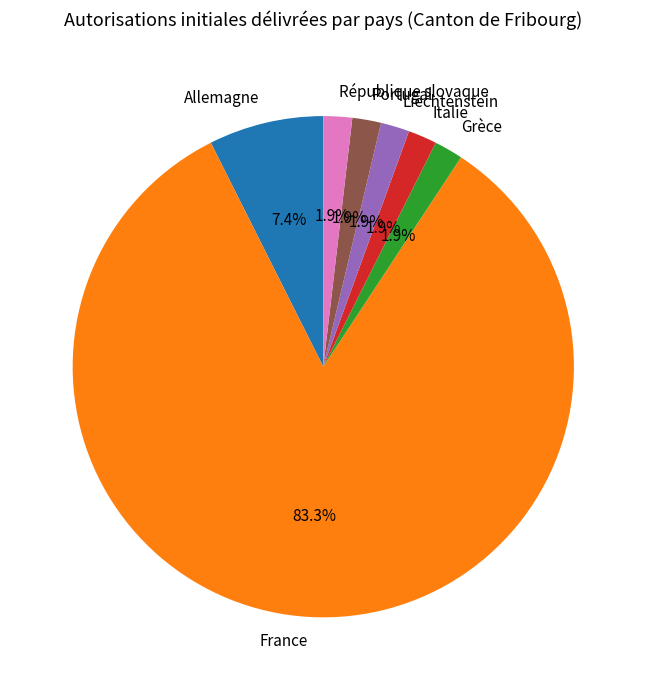

How much of the chart is everything except Liechtenstein?

98.1%